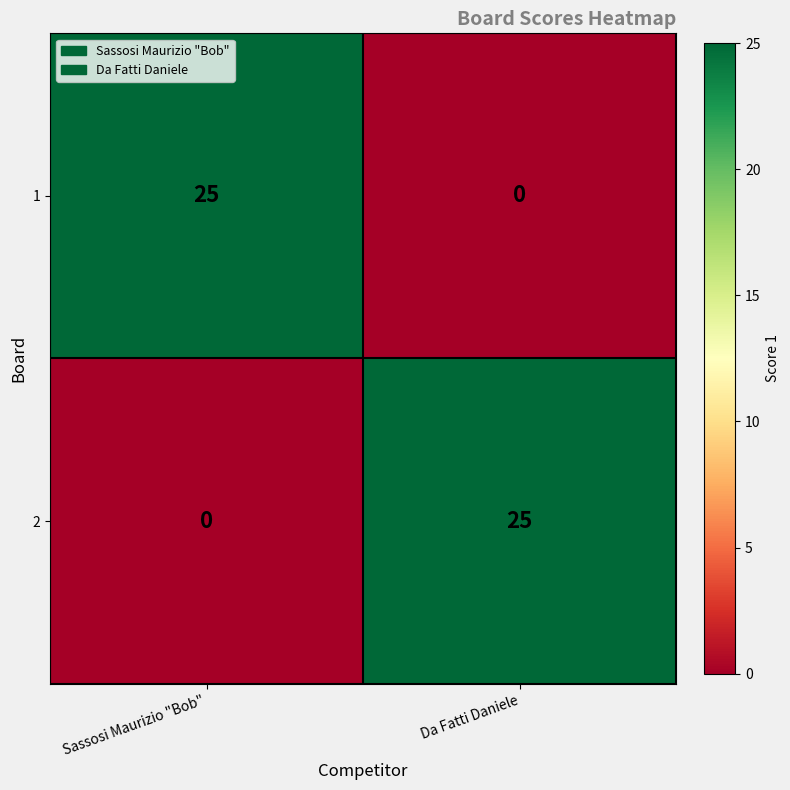

The 1 series shows 25 at Sassosi Maurizio "Bob". True or false?

True